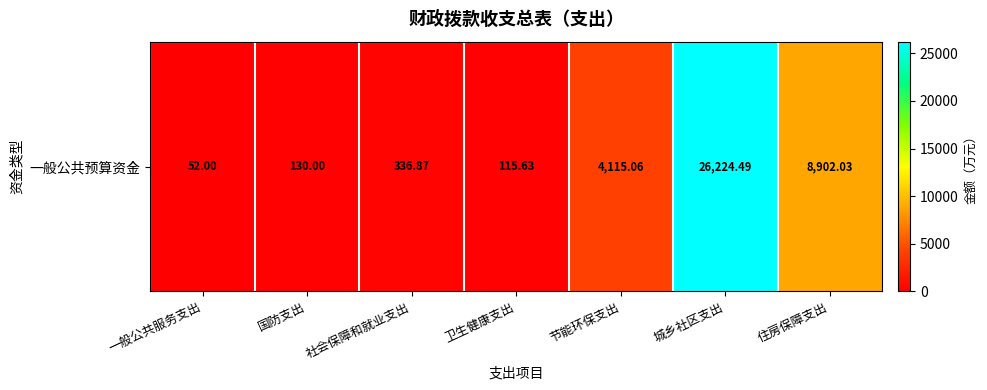

Rank the categories by value from highest to lowest.

城乡社区支出, 住房保障支出, 节能环保支出, 社会保障和就业支出, 国防支出, 卫生健康支出, 一般公共服务支出